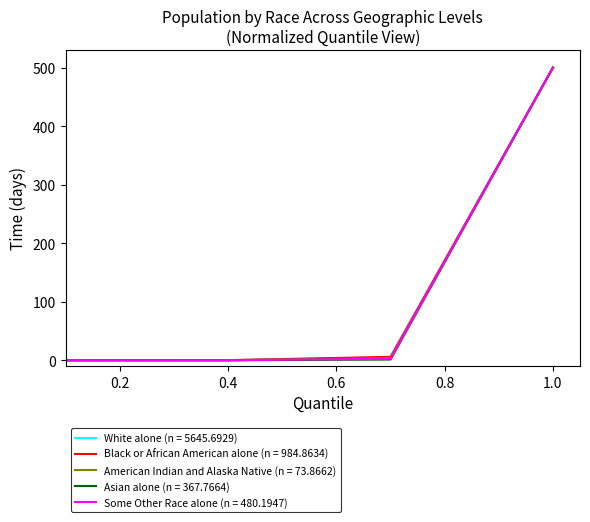

What is the maximum value for White alone (n = 5645.6929)?

500.0